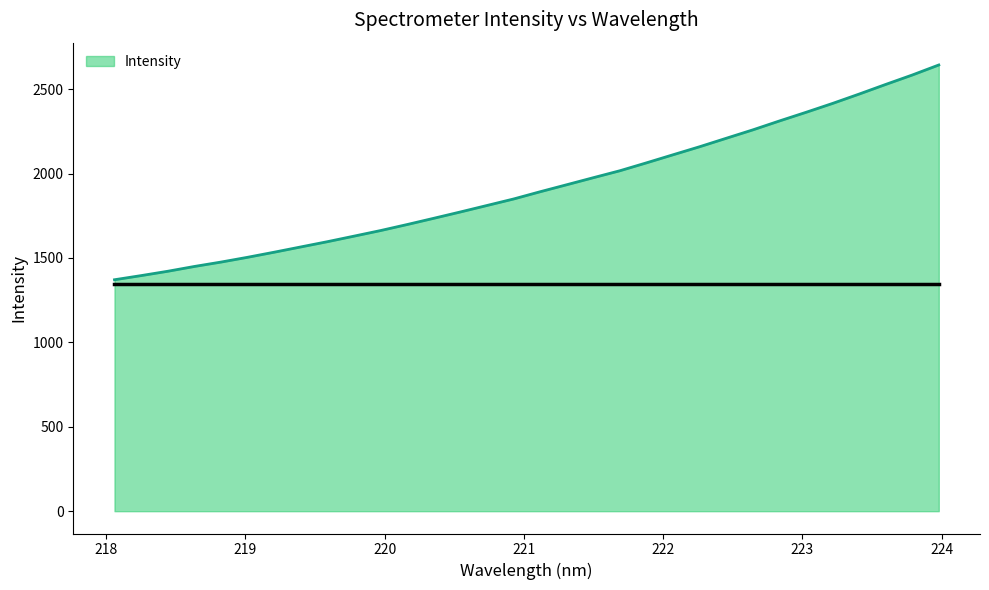

What is the difference between the maximum and minimum values?

1272.0